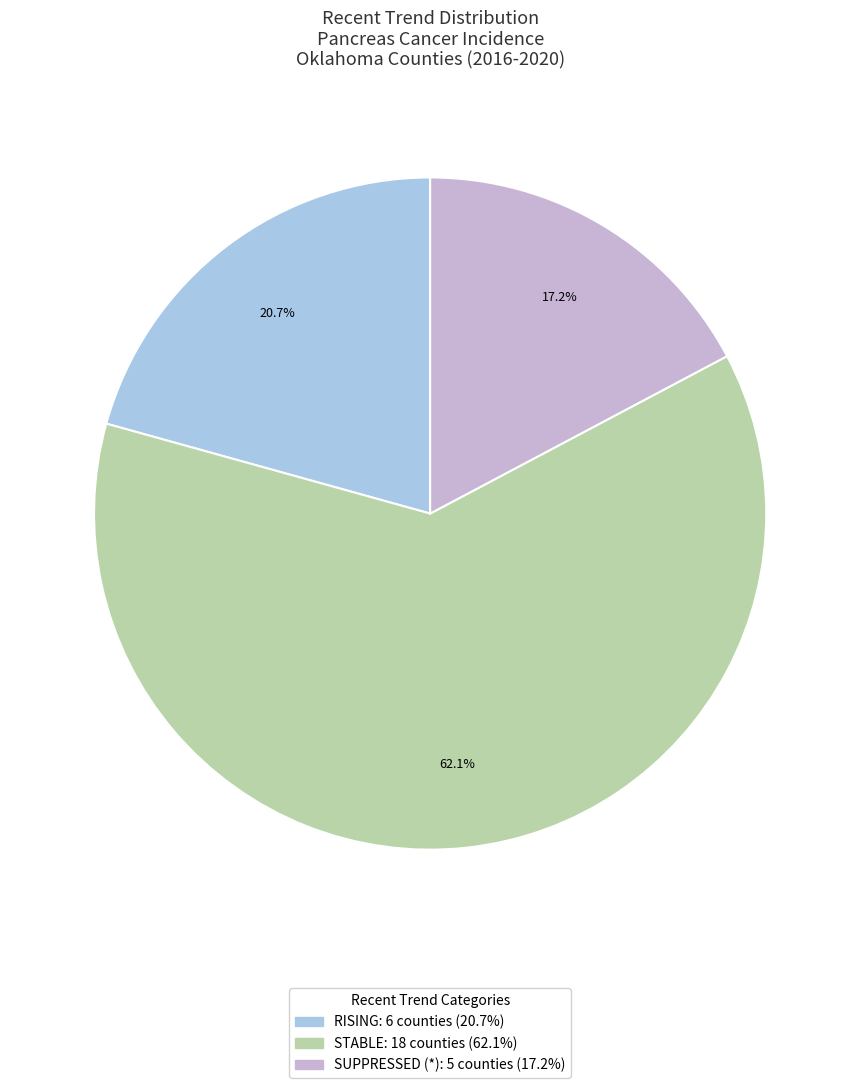

Is there any slice that represents more than half of the pie?

Yes